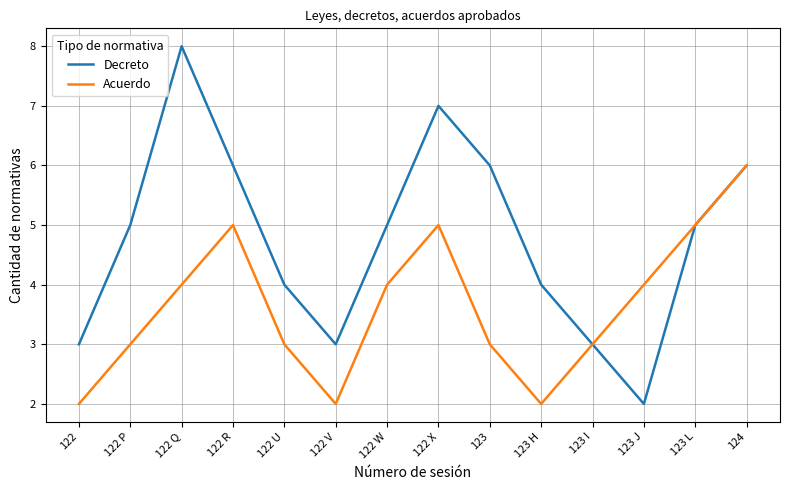

True or false: Acuerdo has a value of 3 at 123 H.

False